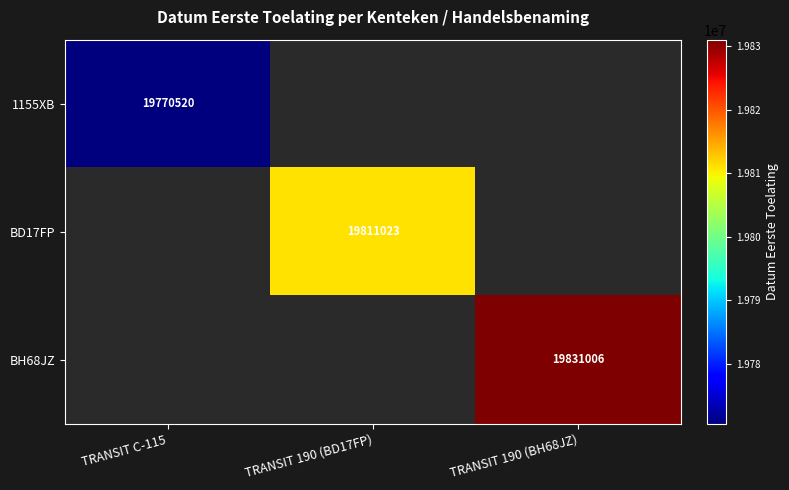

The value of BH68JZ at TRANSIT 190 (BH68JZ) is 19831006. True or false?

True